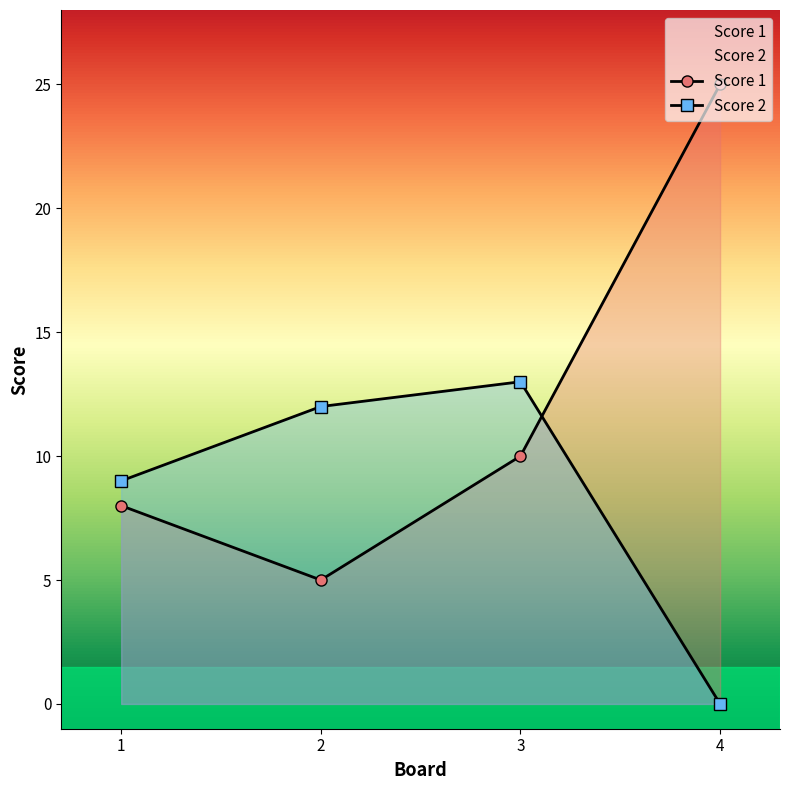

List the labels in order of Score 1 value, smallest first.

2, 1, 3, 4